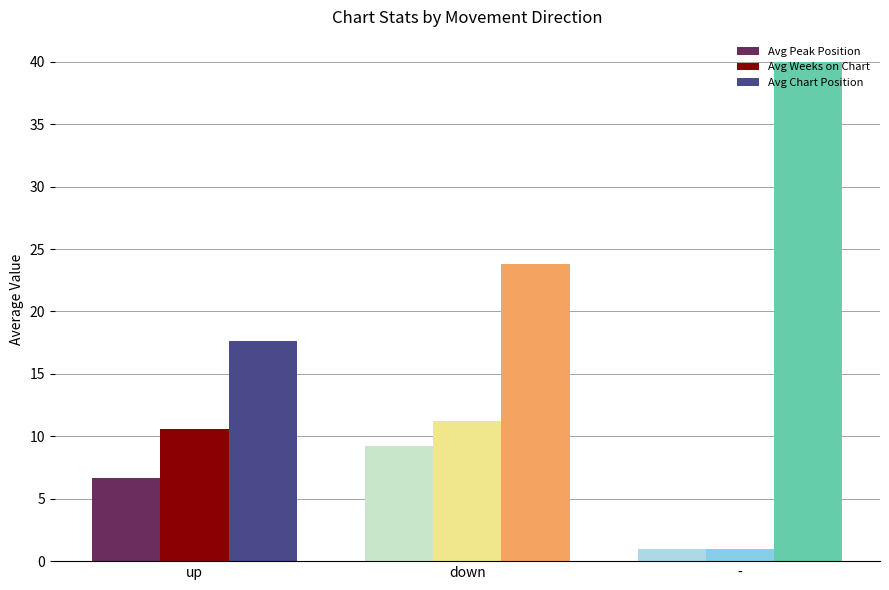

How many series are shown in this chart?

3